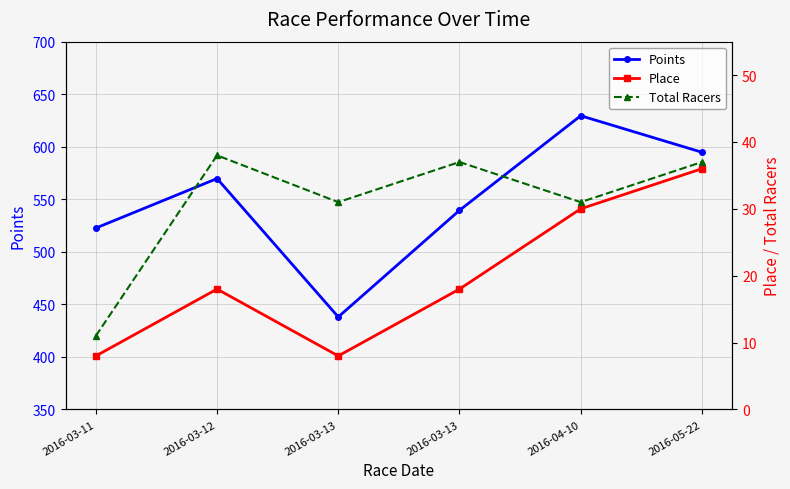

Does the chart have visible grid lines?

Yes